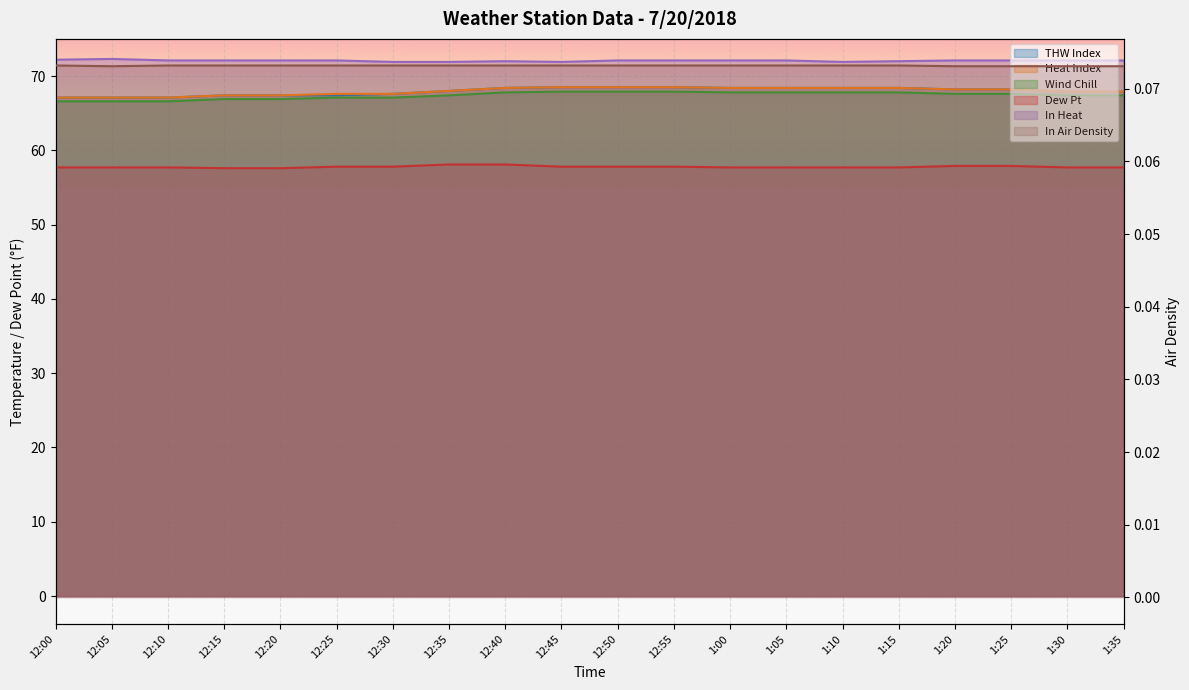

What is the maximum value shown in the chart?

72.3